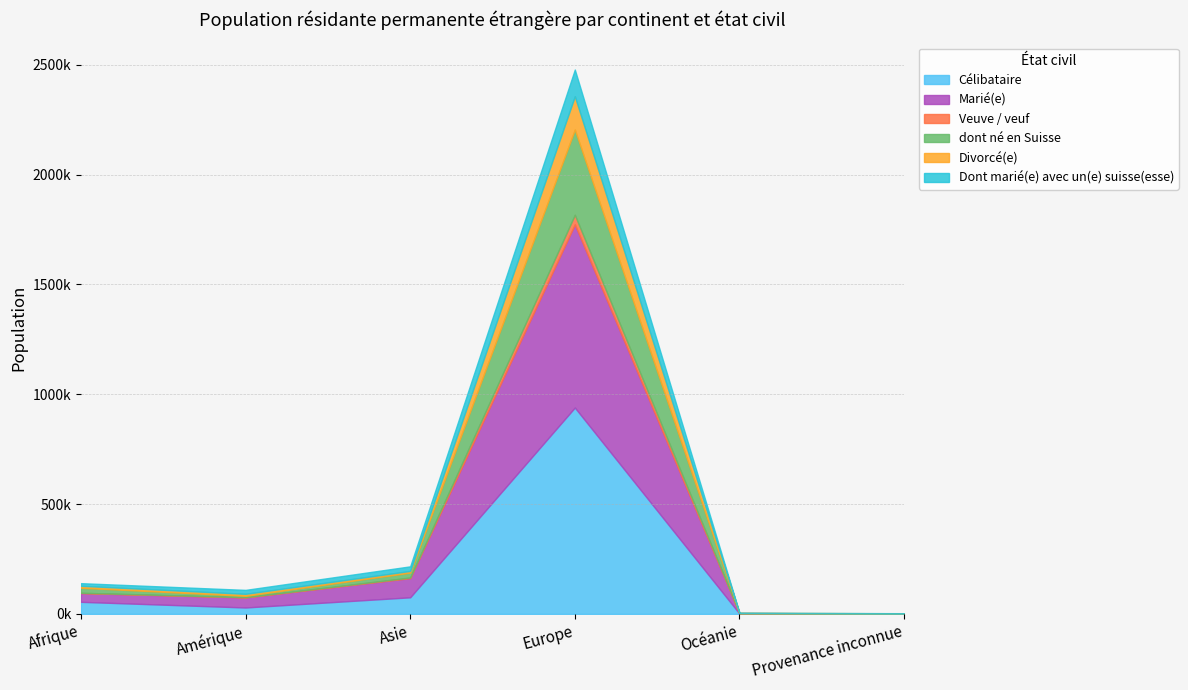

What is the smallest value displayed?

32